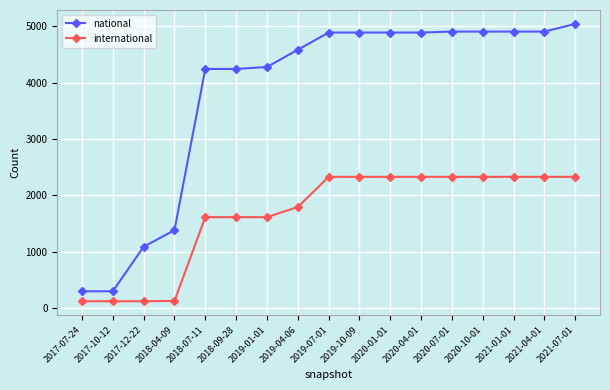

What is the value of the international point at the 5th from the left?

1612